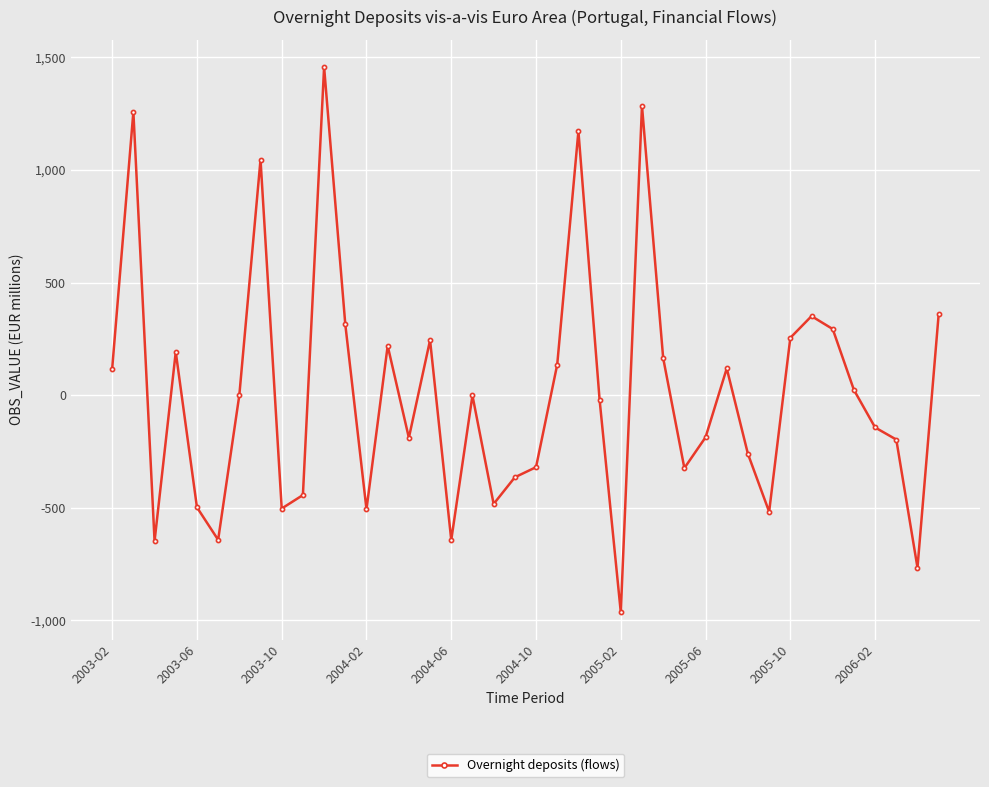

What is the sum of all values?

394.4